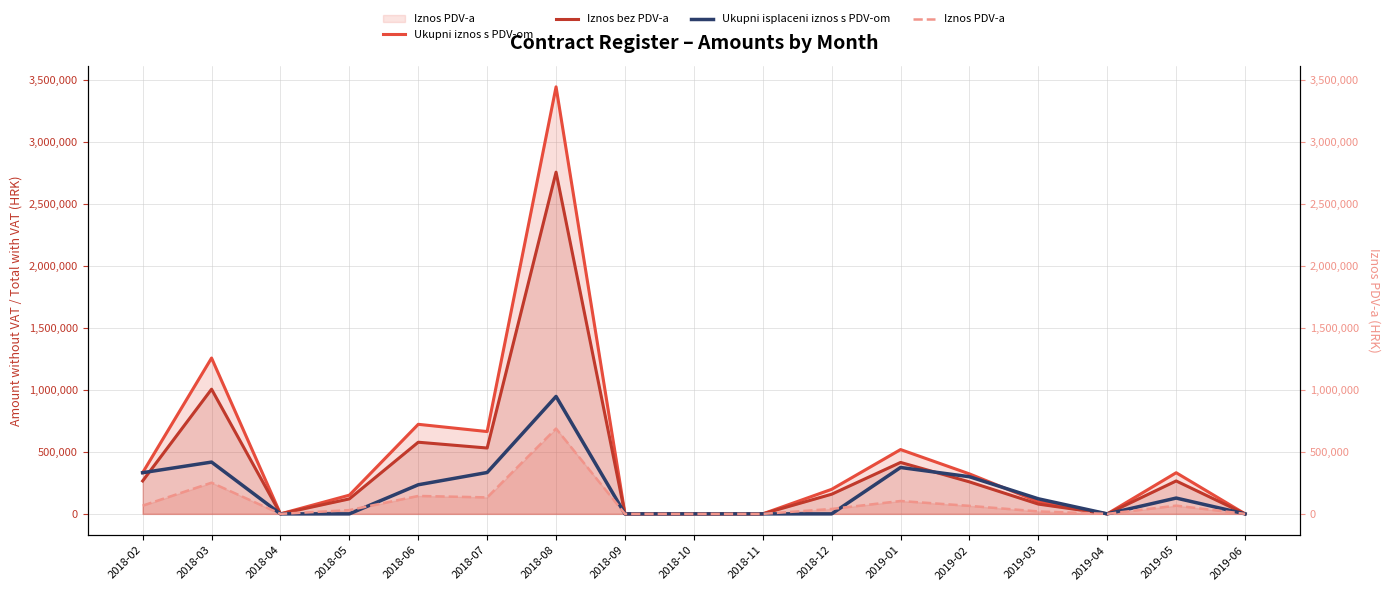

What is the maximum value shown in the chart?

3445059.0